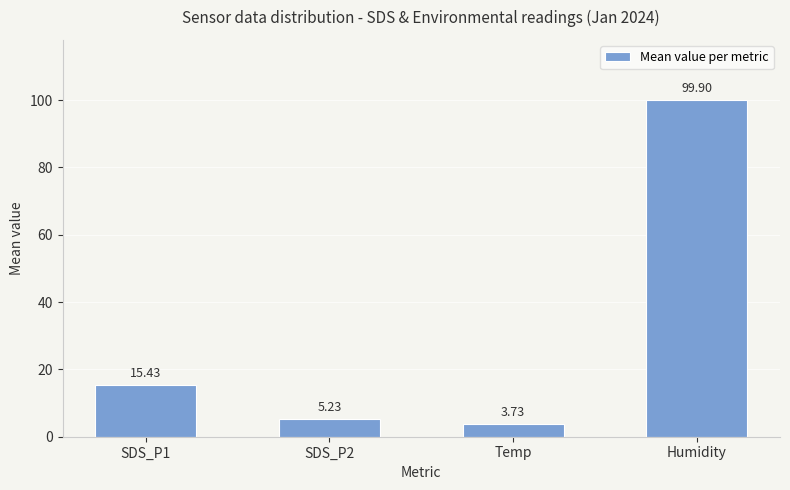

The value at Humidity is 99.9. True or false?

True